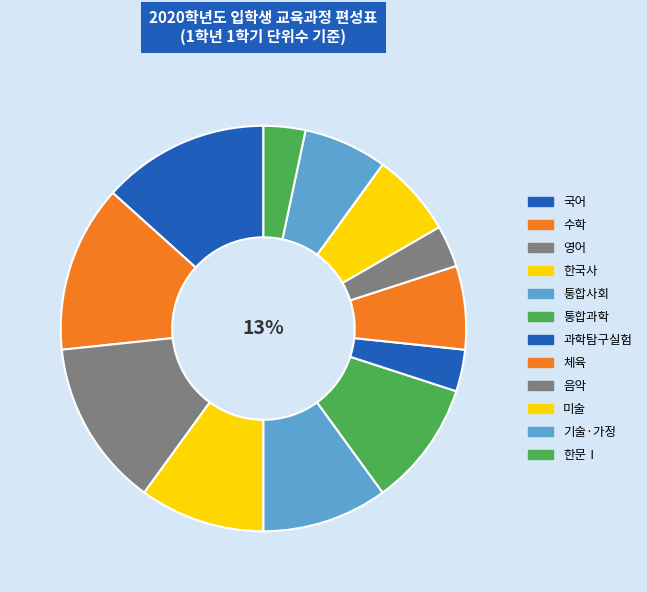

Which slice is the largest?

국어